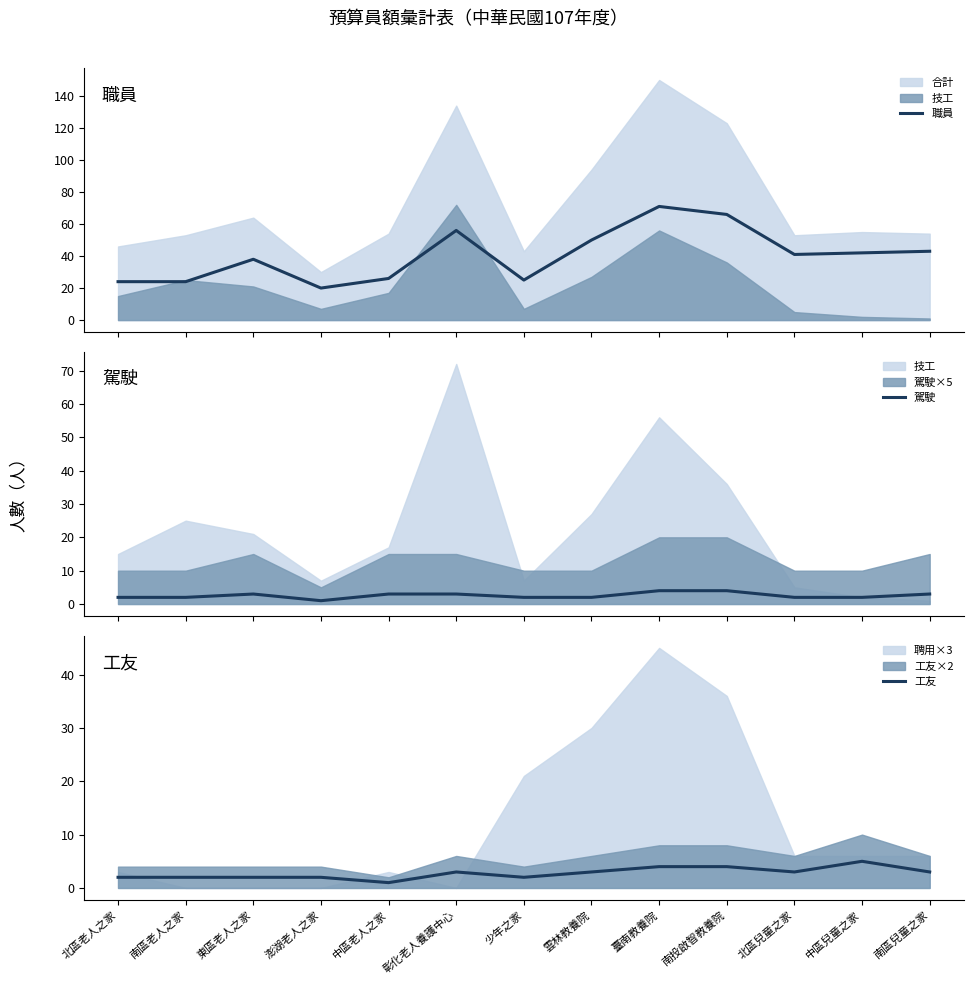

True or false: 工友 has more than 2 points higher than both neighbors.

False